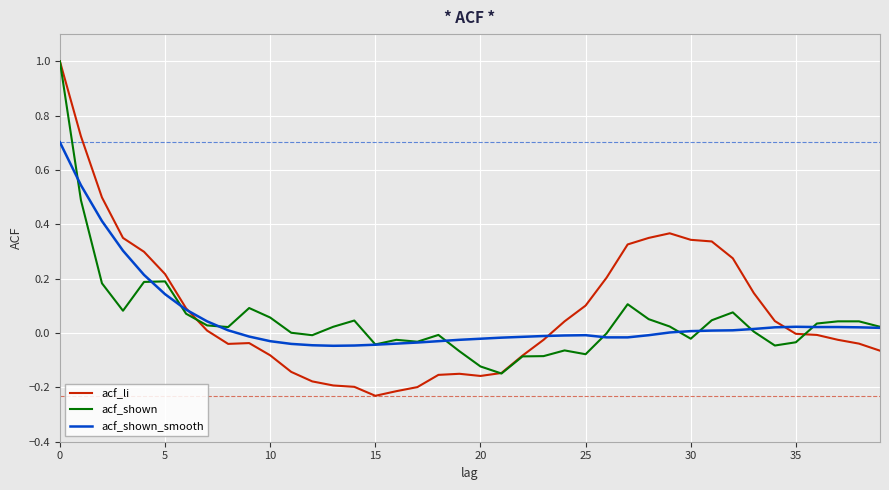

How many lines are shown in the chart?

3